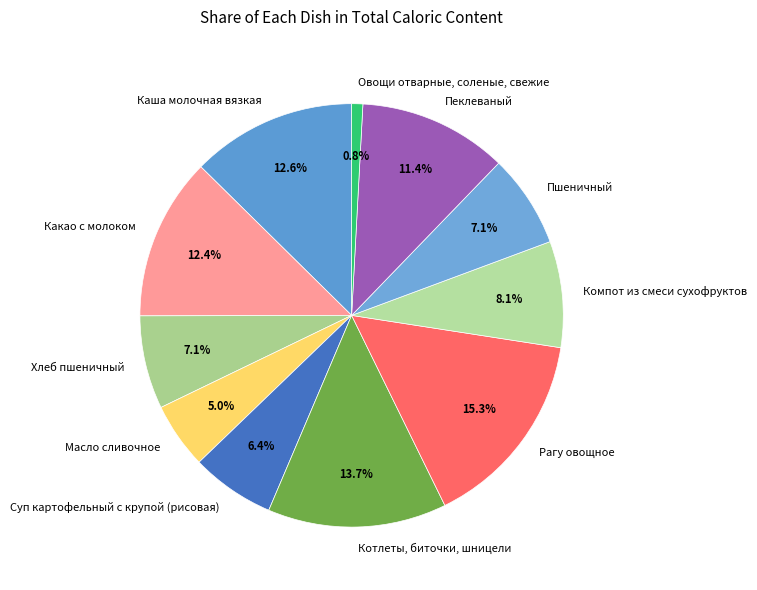

How much of the chart is everything except Рагу овощное?

84.7%